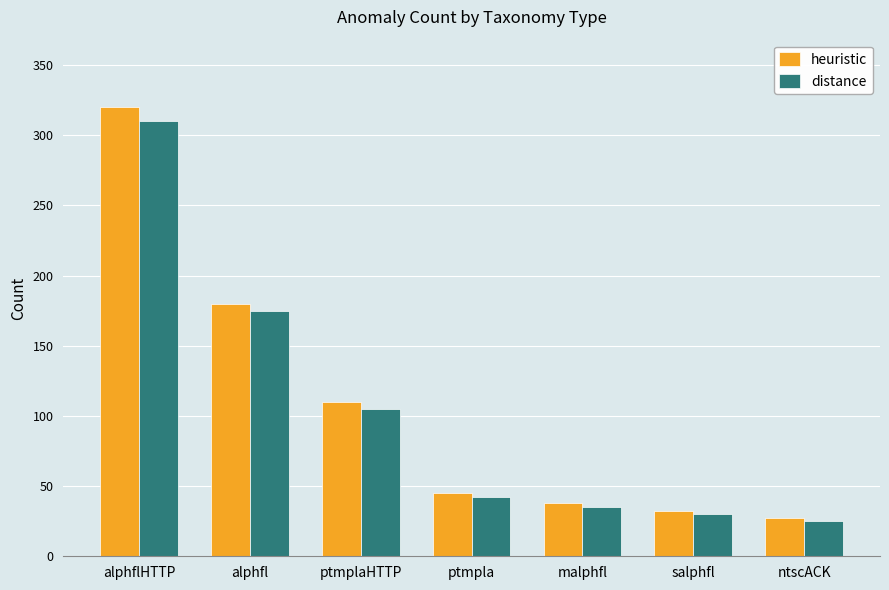

Which series changed the most between alphfl and malphfl?

heuristic